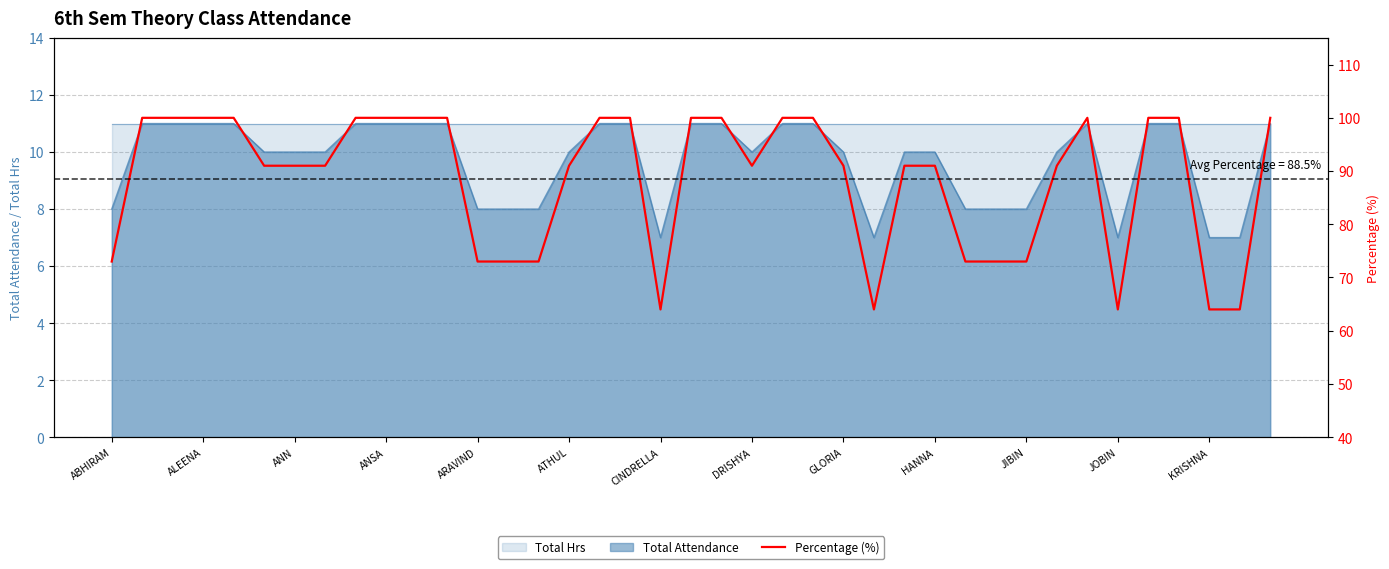

What is the maximum value for Total Attendance?

11